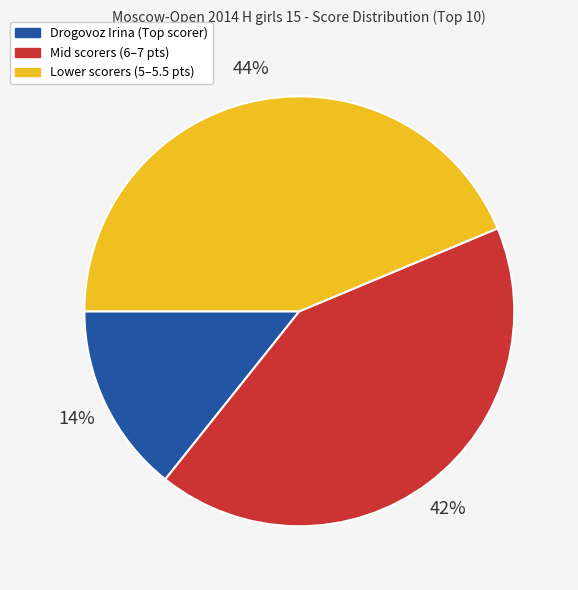

To the nearest percent, what portion does Lower scorers (5–5.5 pts) represent?

44%